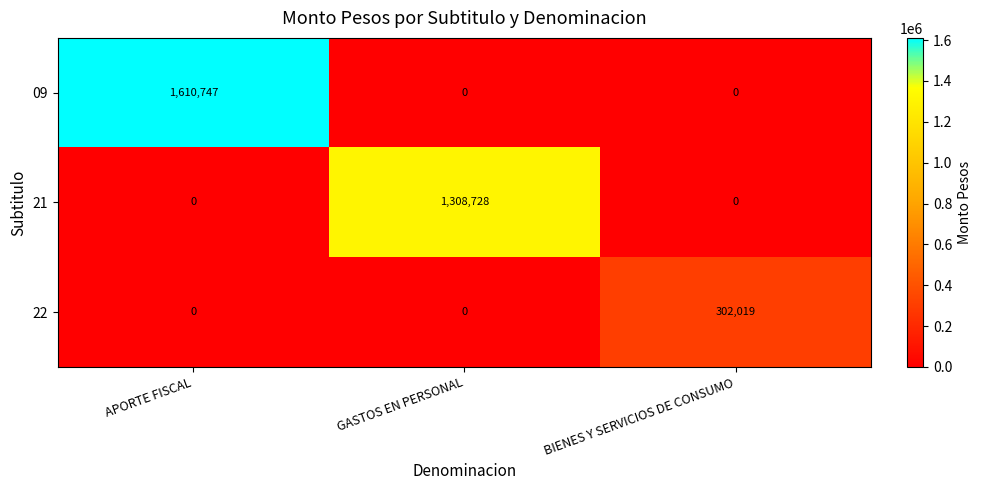

Which series has the largest total across all categories?

09